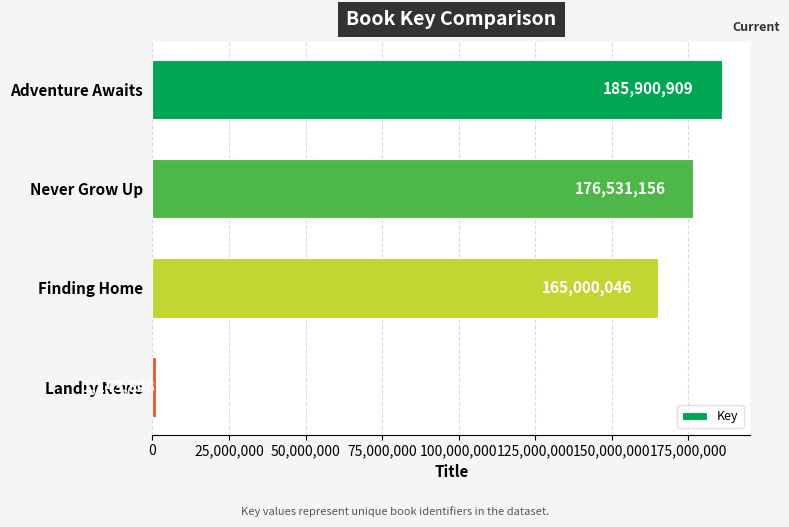

The value at Adventure Awaits is 85980698. True or false?

False